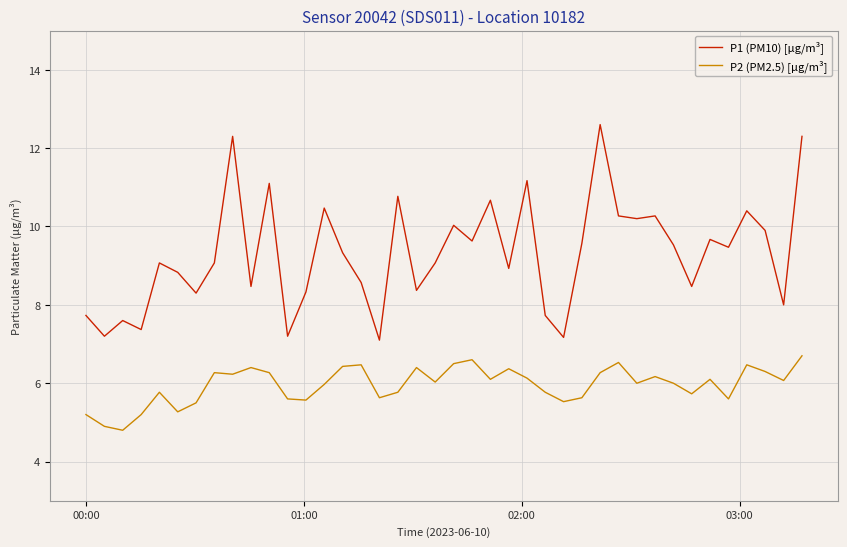

Rank the series by their average value, from highest to lowest.

P1 (PM10) [µg/m³], P2 (PM2.5) [µg/m³]